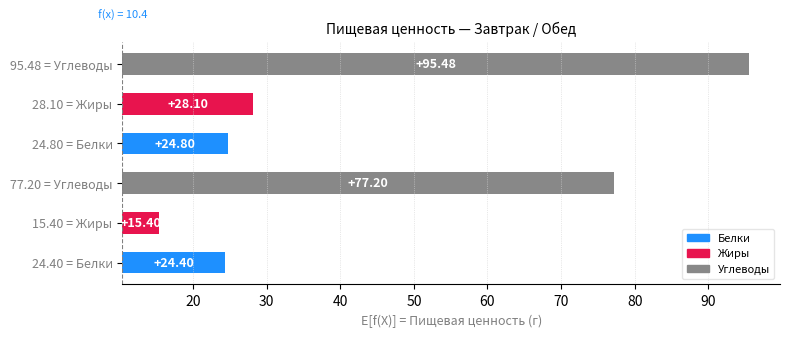

How many Белки values are between 24 and 25?

2